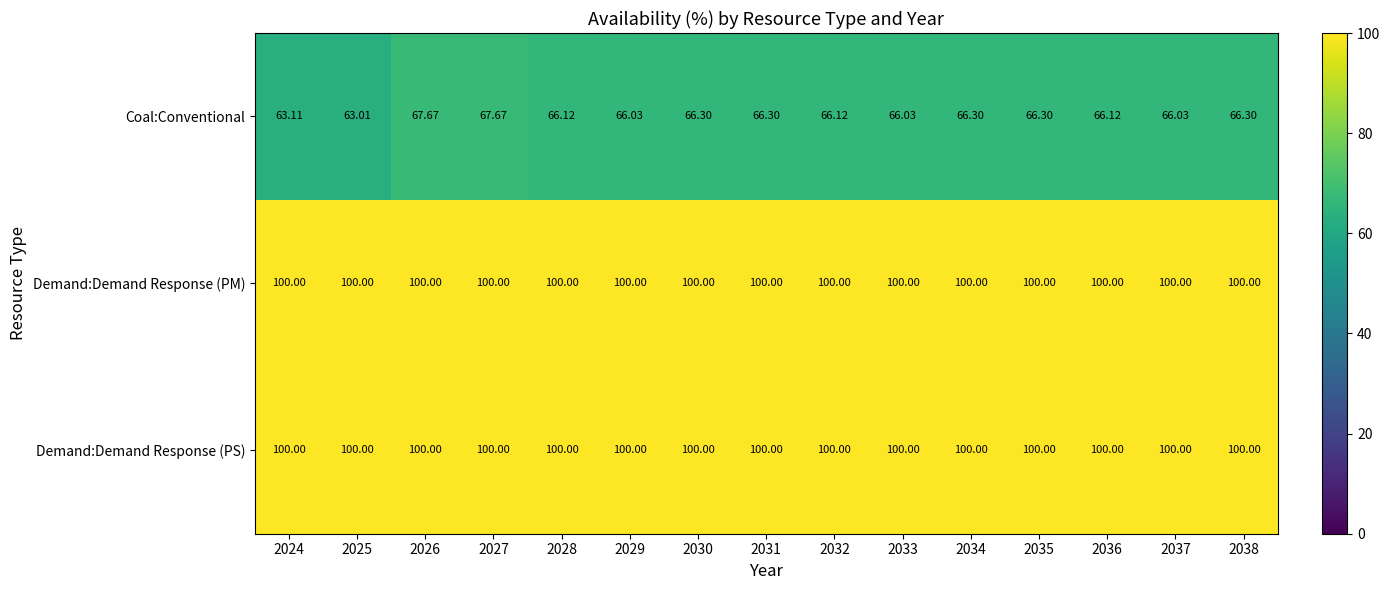

Is the value of Coal:Conventional at 2031 greater than the value of Demand:Demand Response (PM) at 2034?

No